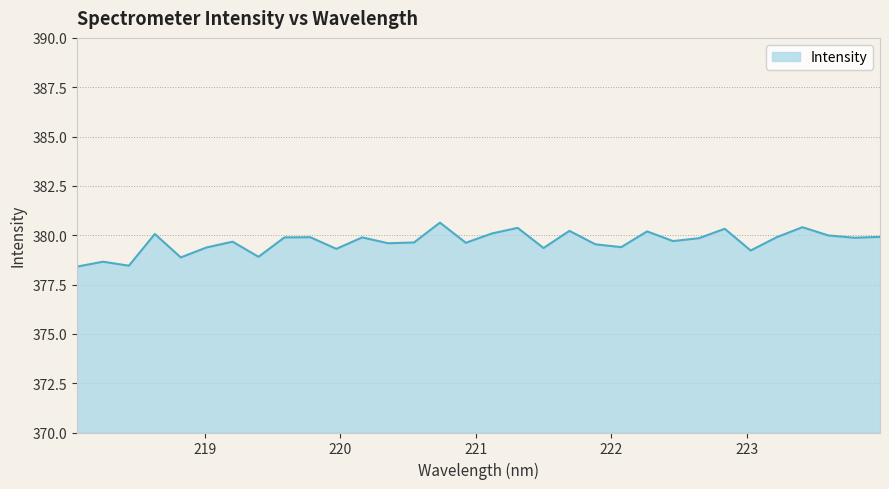

What is the greatest value displayed?

380.6